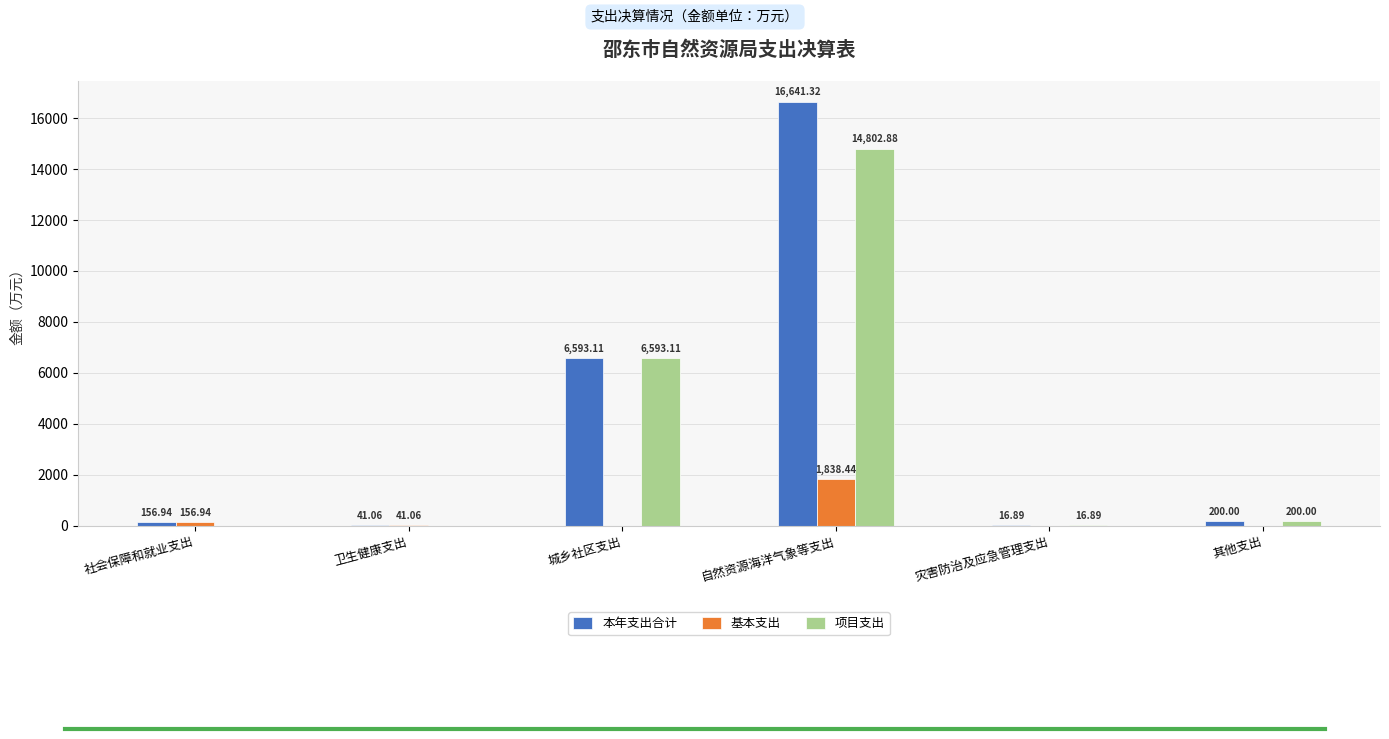

Read the 基本支出 value at 社会保障和就业支出.

156.9